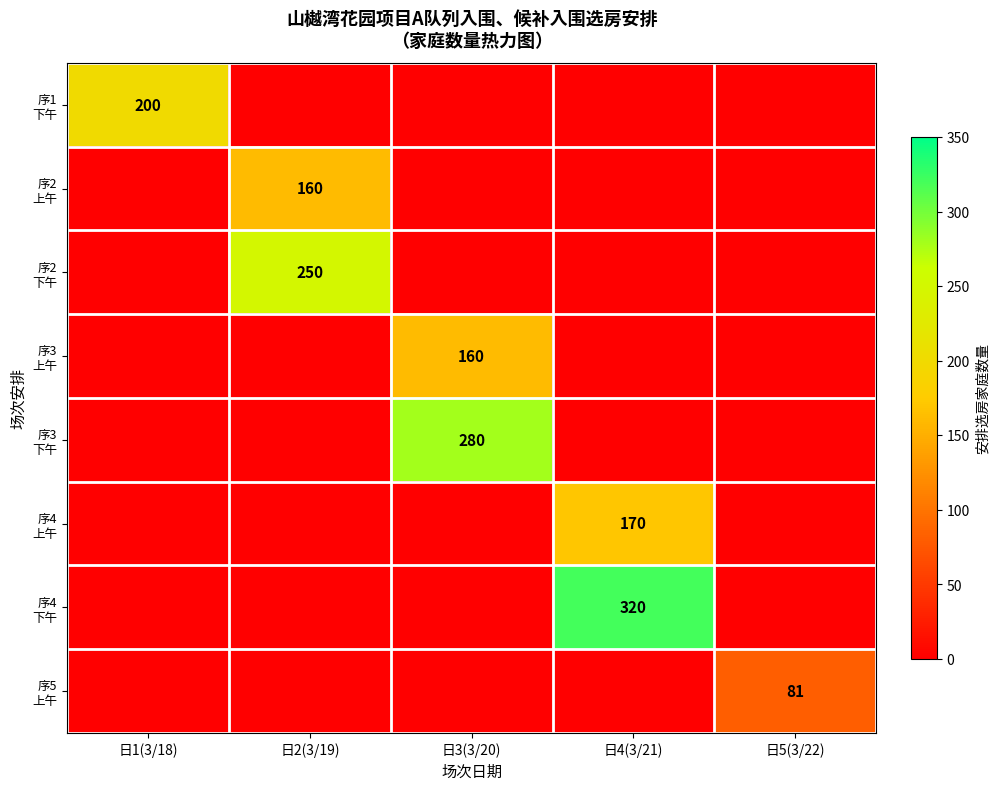

Is it true that 序3 下午 equals 191 at 日2(3/19)?

False